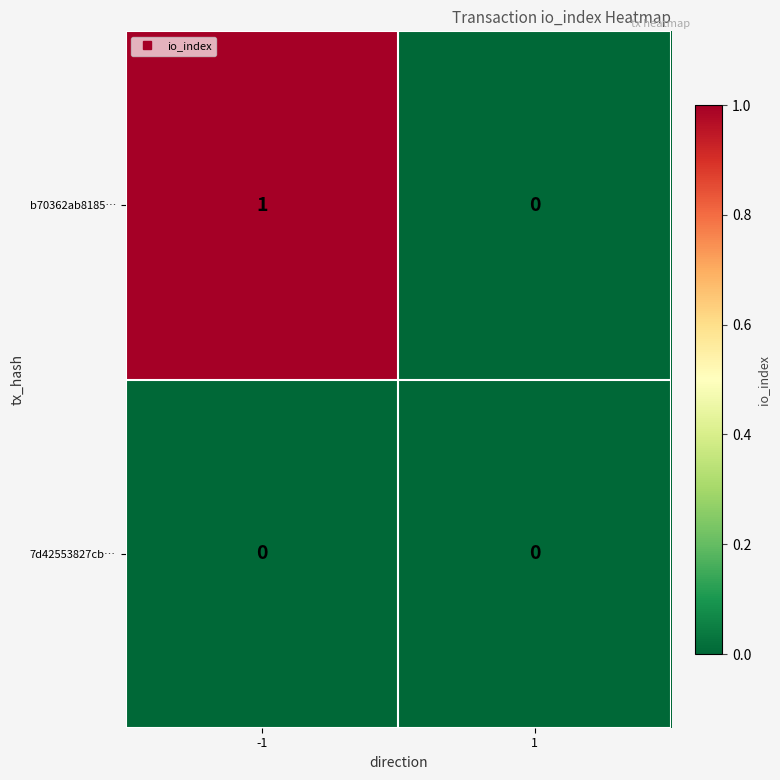

Which series has the widest spread of values?

b70362ab8185…